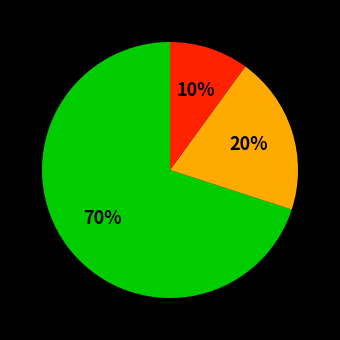

To the nearest percent, what is the difference between the largest and smallest slice percentages?

60%